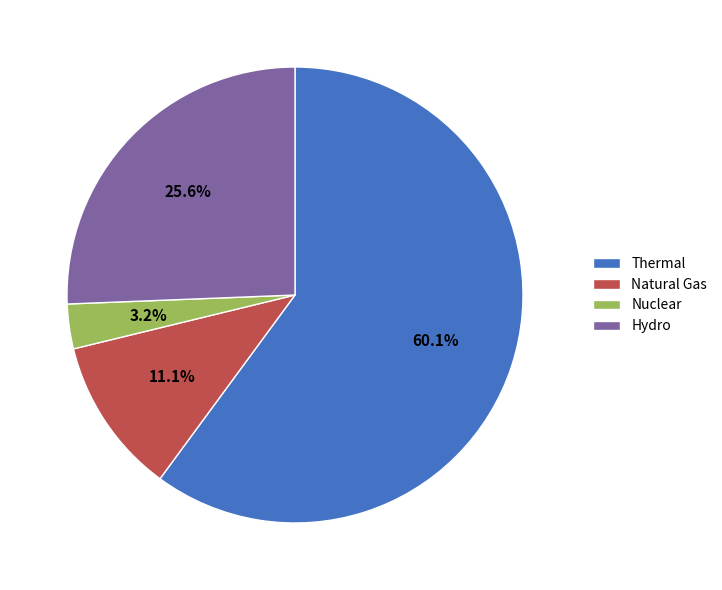

What percentage is NOT represented by Natural Gas?

88.9%